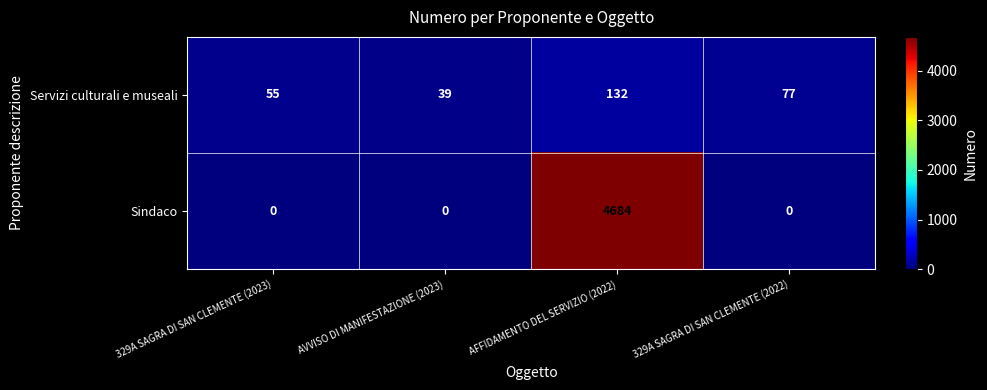

Which category has the highest value in the Servizi culturali e museali series?

AFFIDAMENTO DEL SERVIZIO (2022)